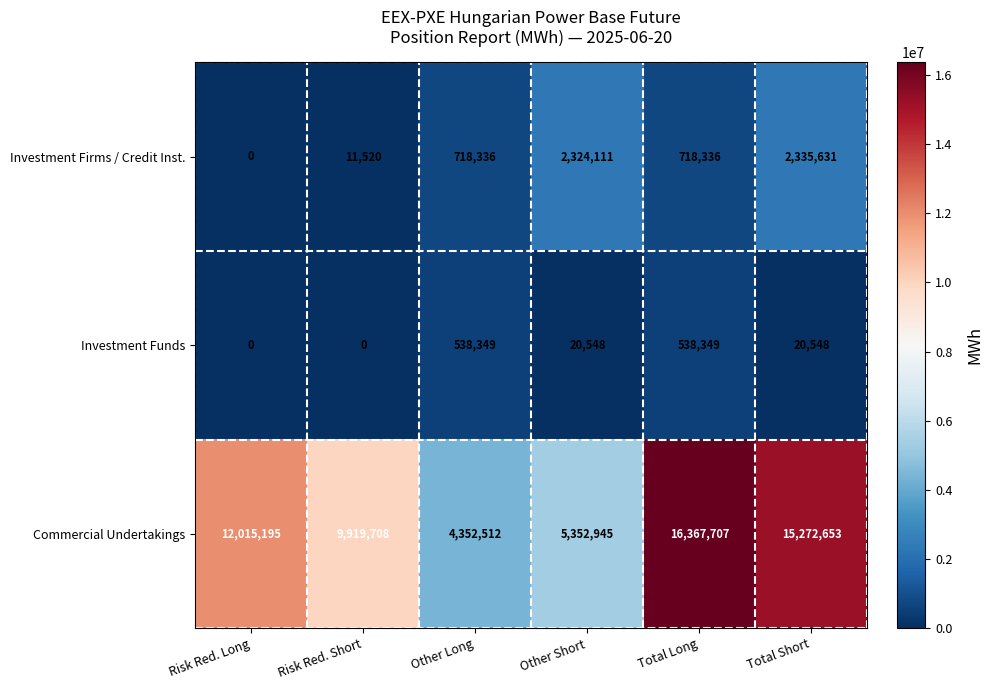

Count the number of data series in this chart.

3